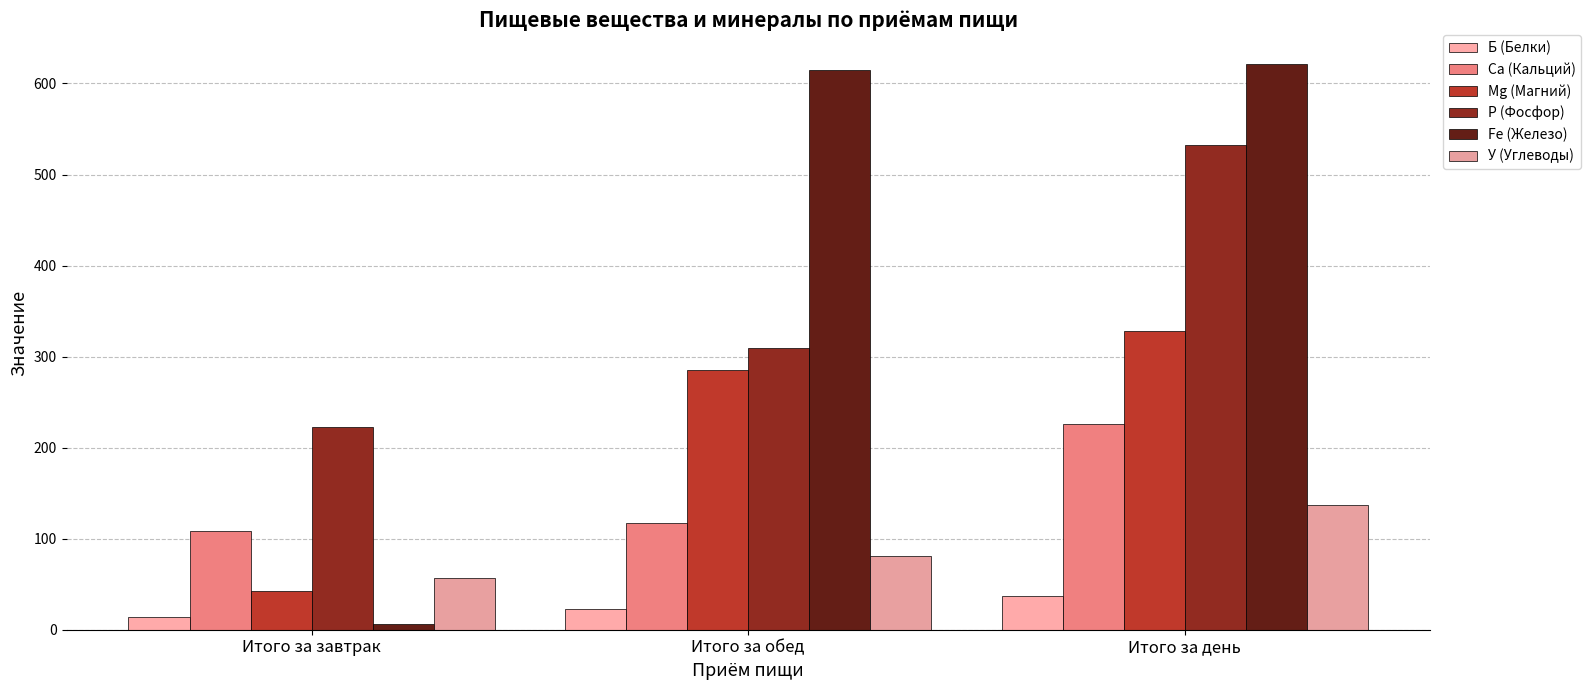

How many categories are shown in the chart?

3